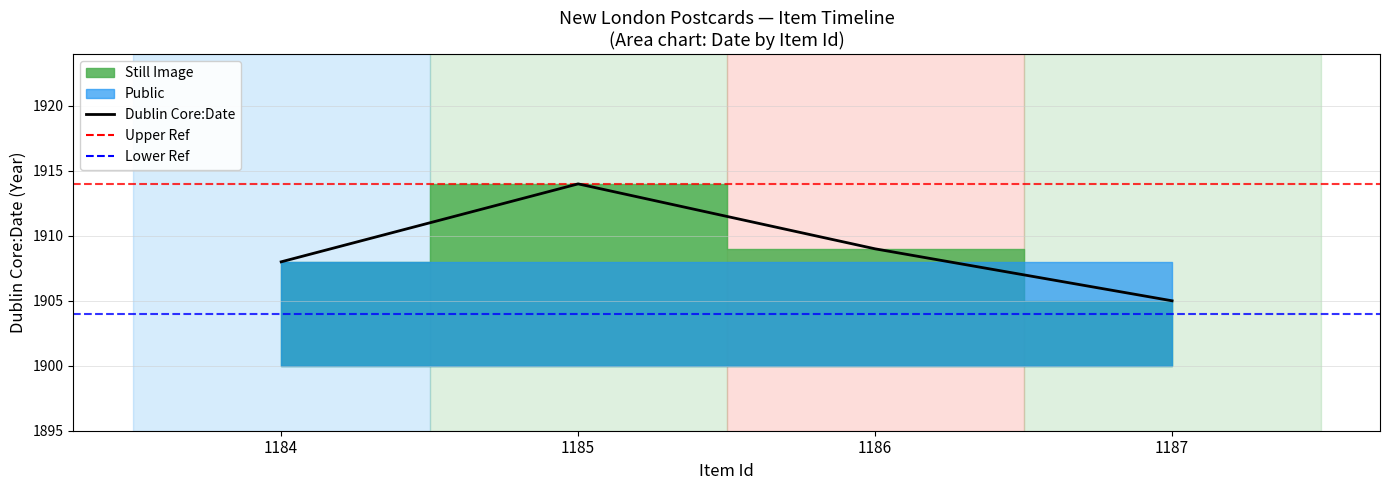

At which label does the data first exceed 1909?

1185